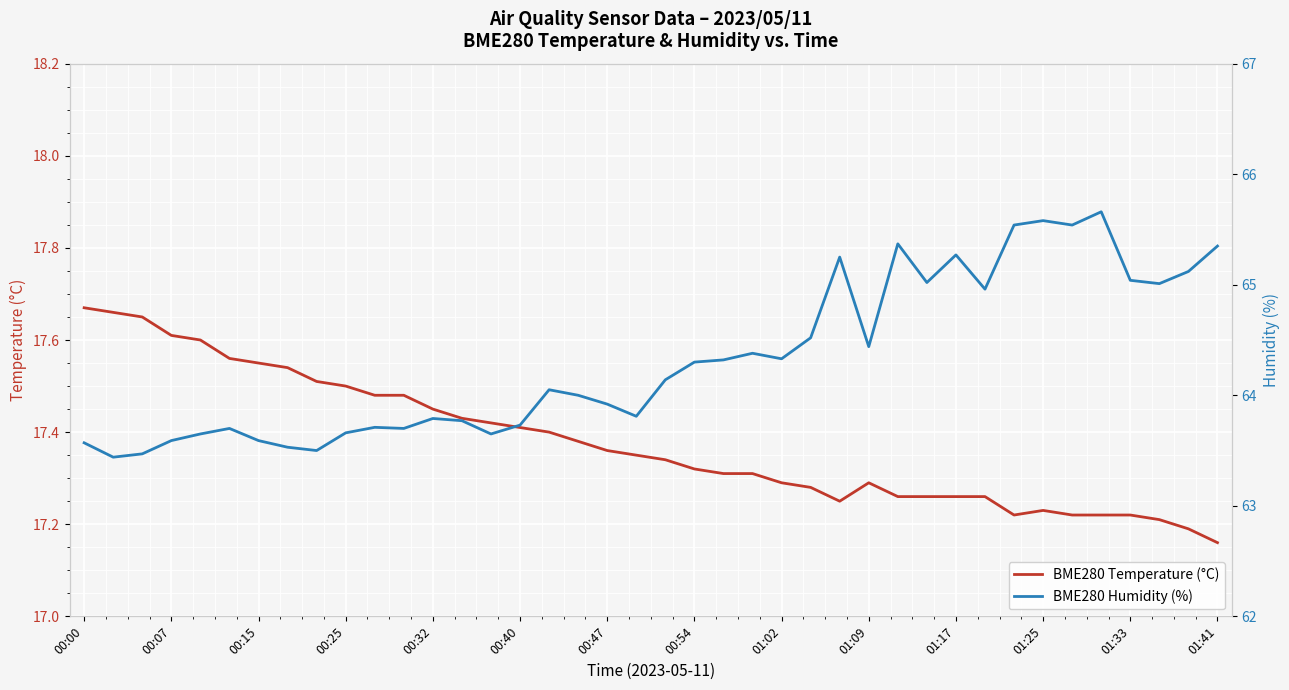

Is it true that BME280 Temperature (°C) equals 17.5 at 00:25?

True